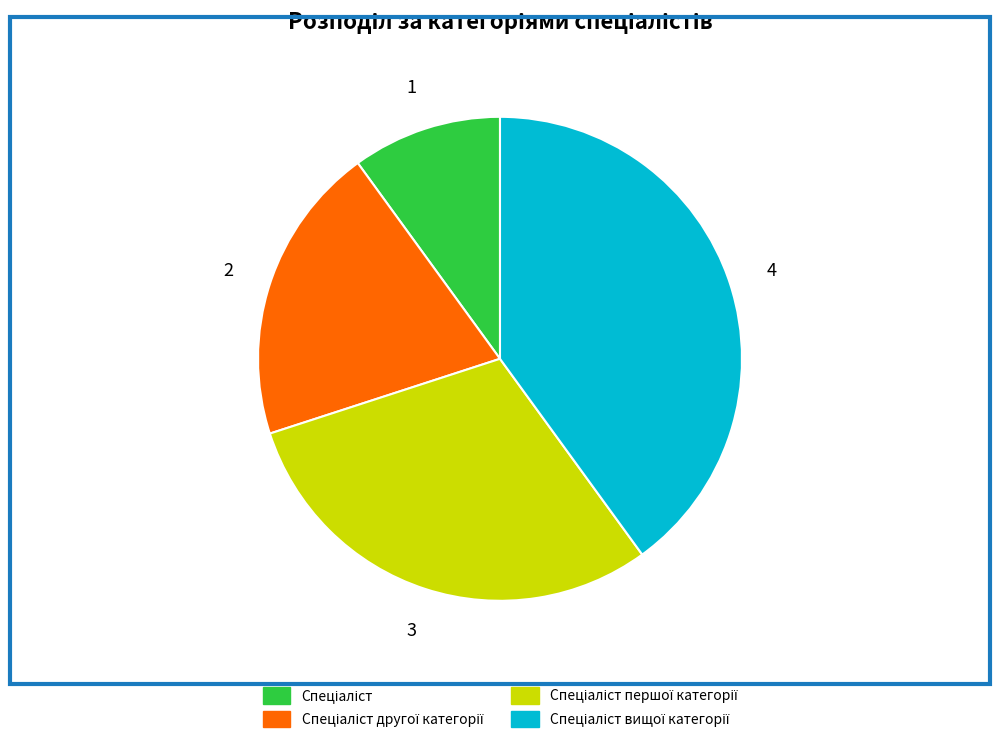

Is there any slice that represents more than half of the pie?

No